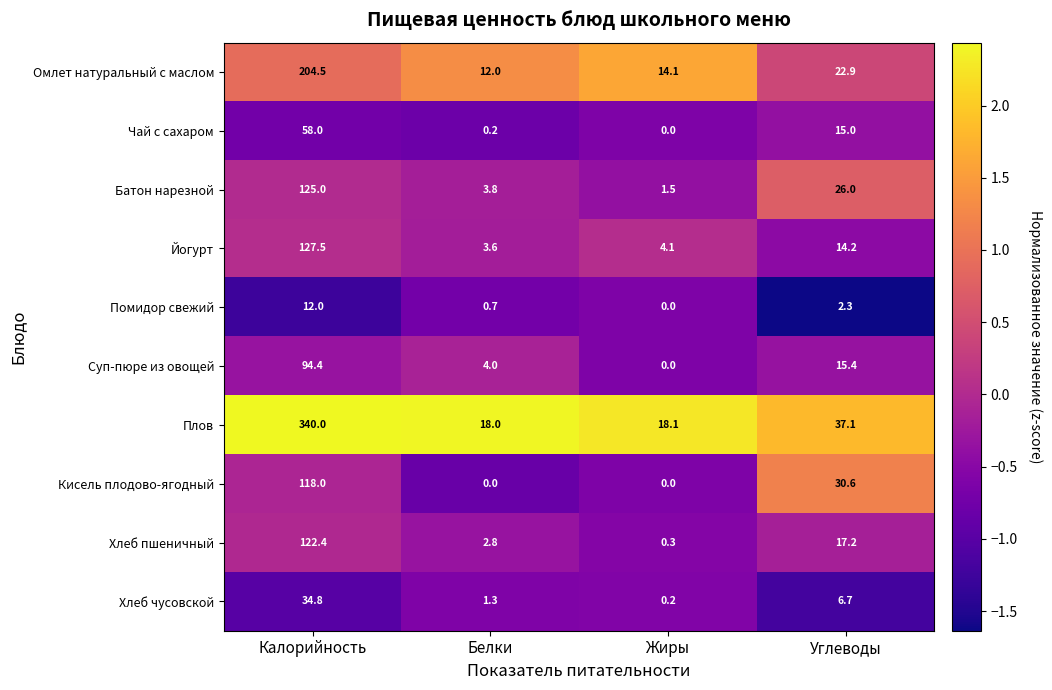

Which series changed the most between Калорийность and Белки?

Плов